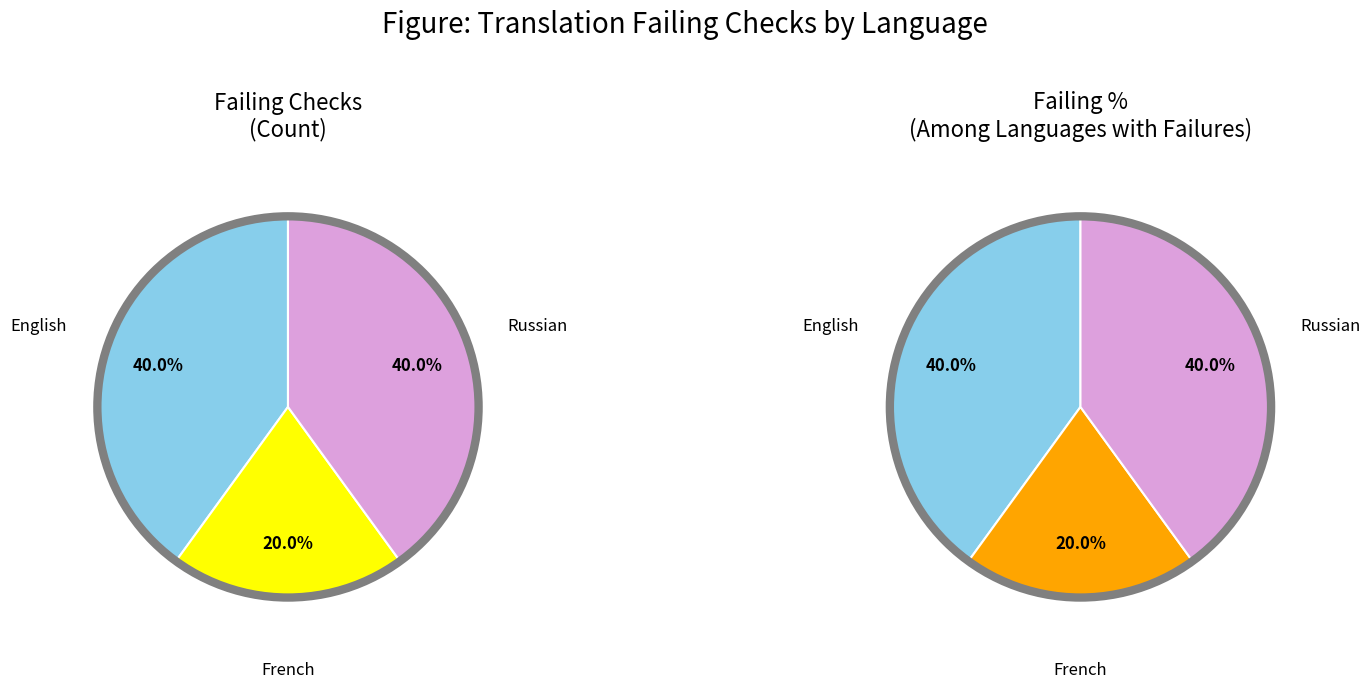

To the nearest percent, what is the combined percentage of Russian and Croatian?

40%